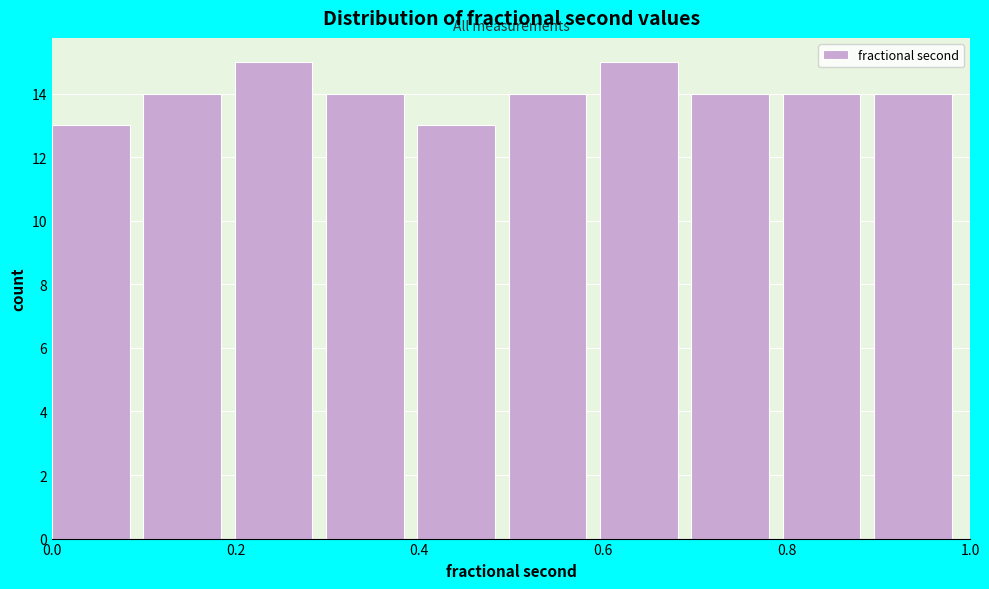

Reading left to right, list every bar in this chart as the range it spans on the x-axis followed by its height. Neither the bar edges nor the heights are printed on the chart, so give them approximately, as read against the axes.

0.0 to 0.1: 13
0.1 to 0.2: 14
0.2 to 0.3: 15
0.3 to 0.4: 14
0.4 to 0.5: 13
0.5 to 0.6: 14
0.6 to 0.7: 15
0.7 to 0.8: 14
0.8 to 0.9: 14
0.9 to 1.0: 14